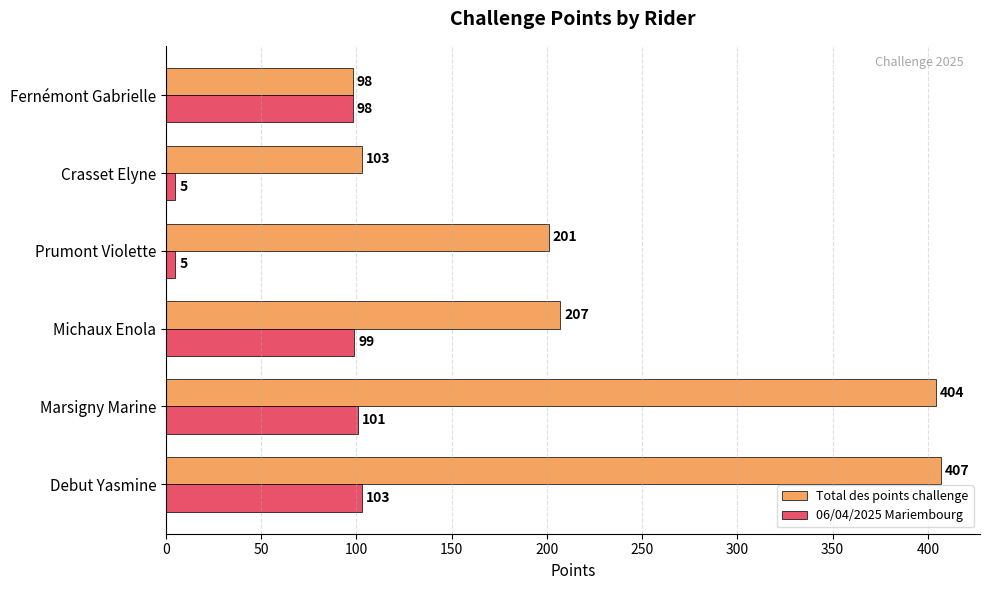

Where is 06/04/2025 Mariembourg nearest to the value 54?

Fernémont Gabrielle